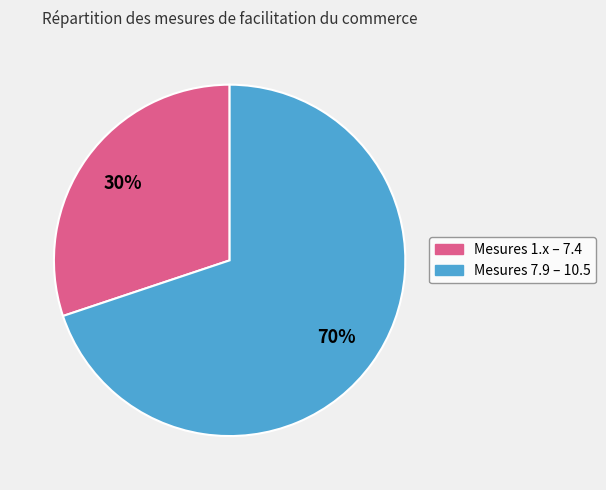

To the nearest percent, what is the average slice percentage?

50%